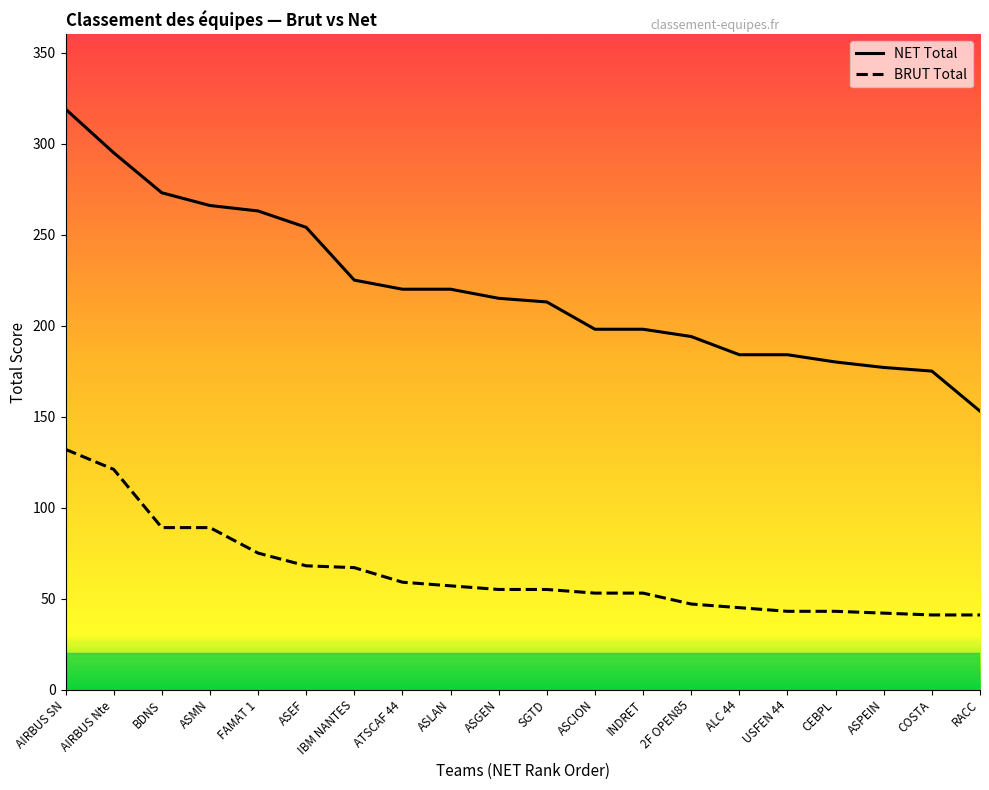

Is it true that BRUT Total equals 95 at ASGEN?

False